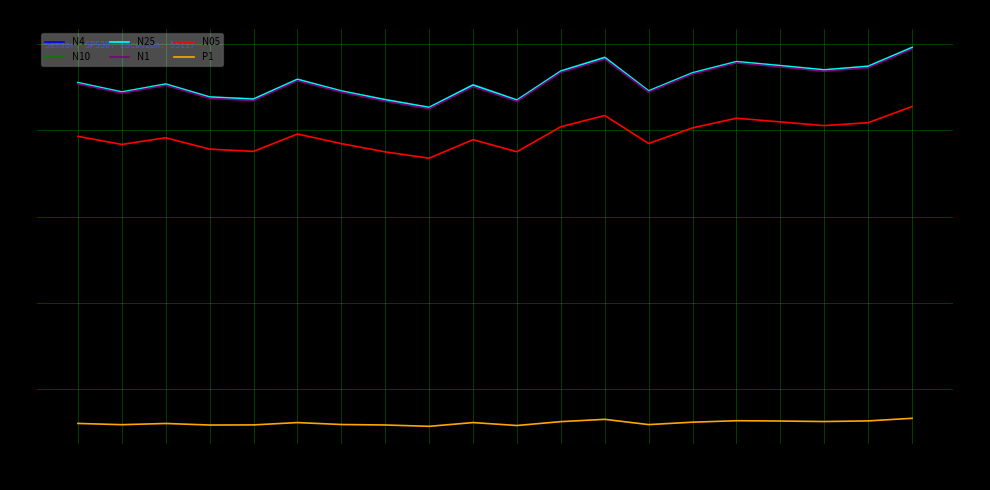

How many series are shown in this chart?

6